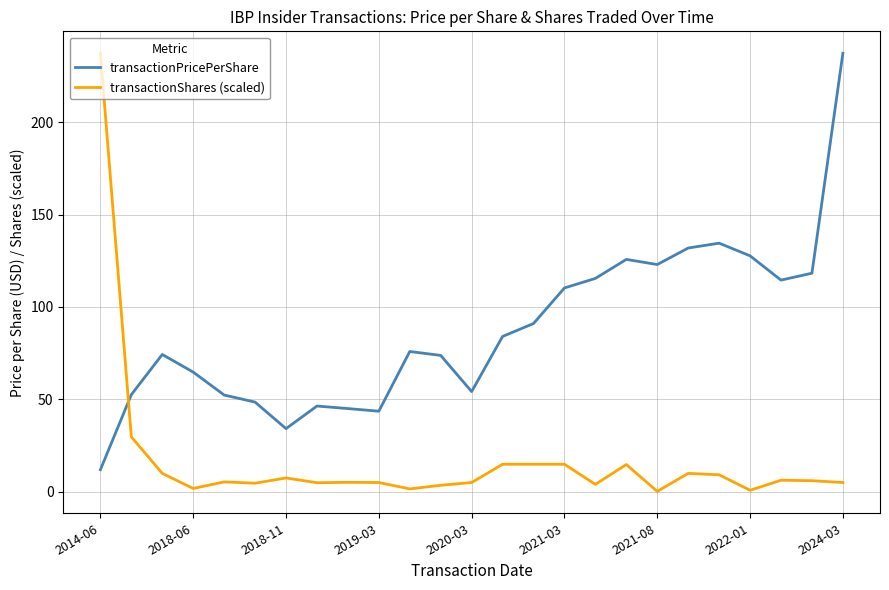

Rank the series by their average value, from highest to lowest.

transactionPricePerShare, transactionShares (scaled)